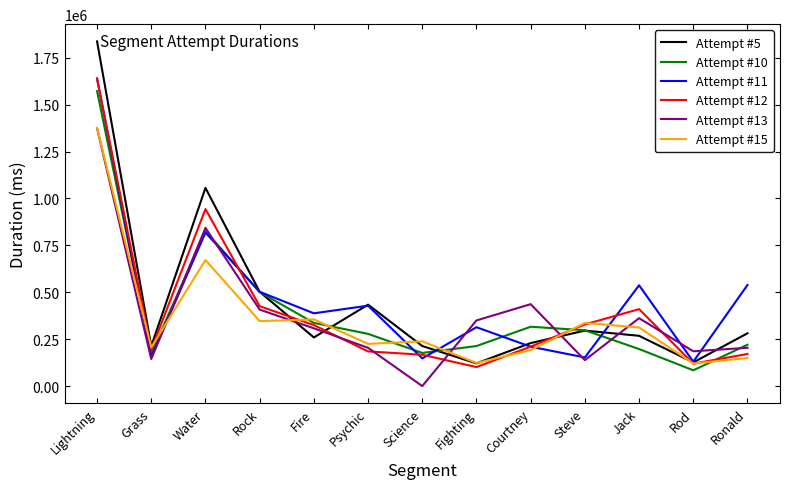

At which label does Attempt #13 reach its minimum?

Science